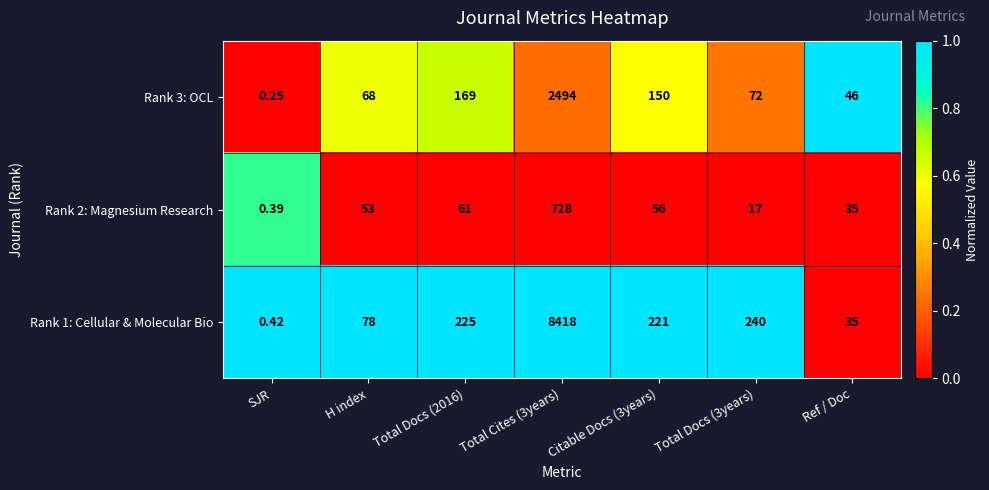

Which category has the lowest value in the Rank 1: Cellular & Molecular Bio series?

SJR